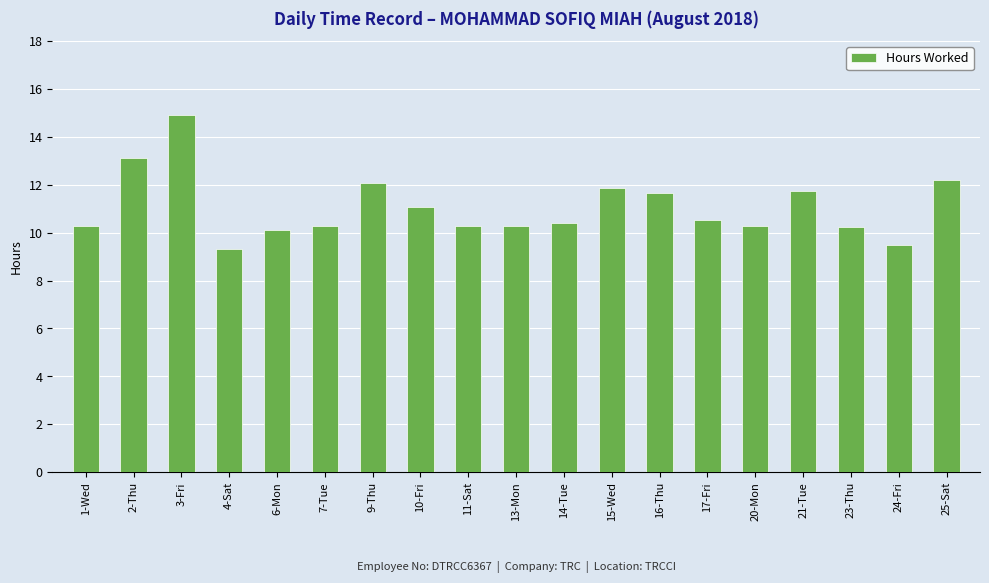

How many values exceed 10?

17